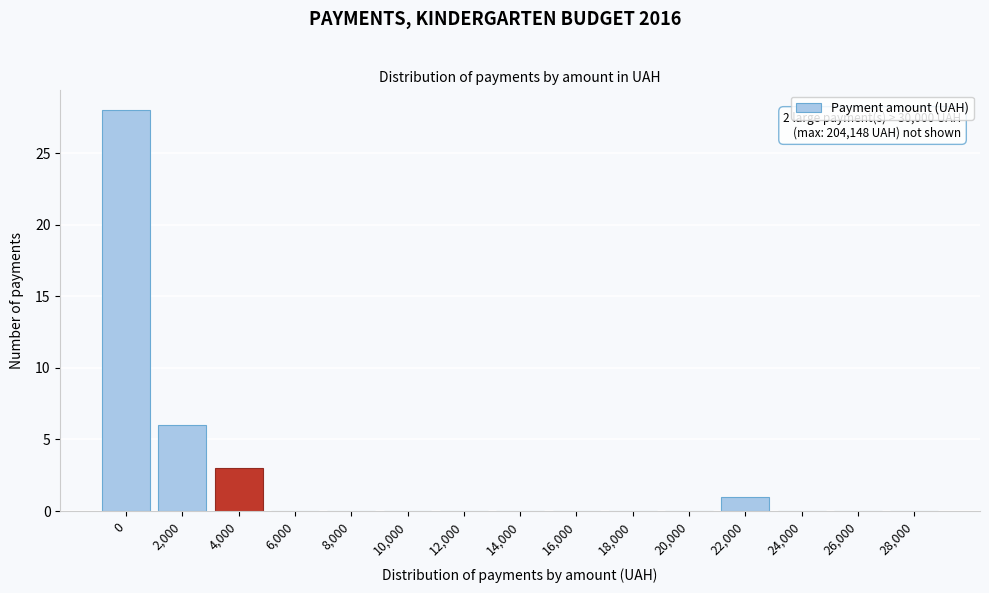

Reading right to left, what are all the values shown in this chart?

28,000=0	26,000=0	24,000=0	22,000=1	20,000=0	18,000=0	16,000=0	14,000=0	12,000=0	10,000=0	8,000=0	6,000=0	4,000=3	2,000=6	0=28